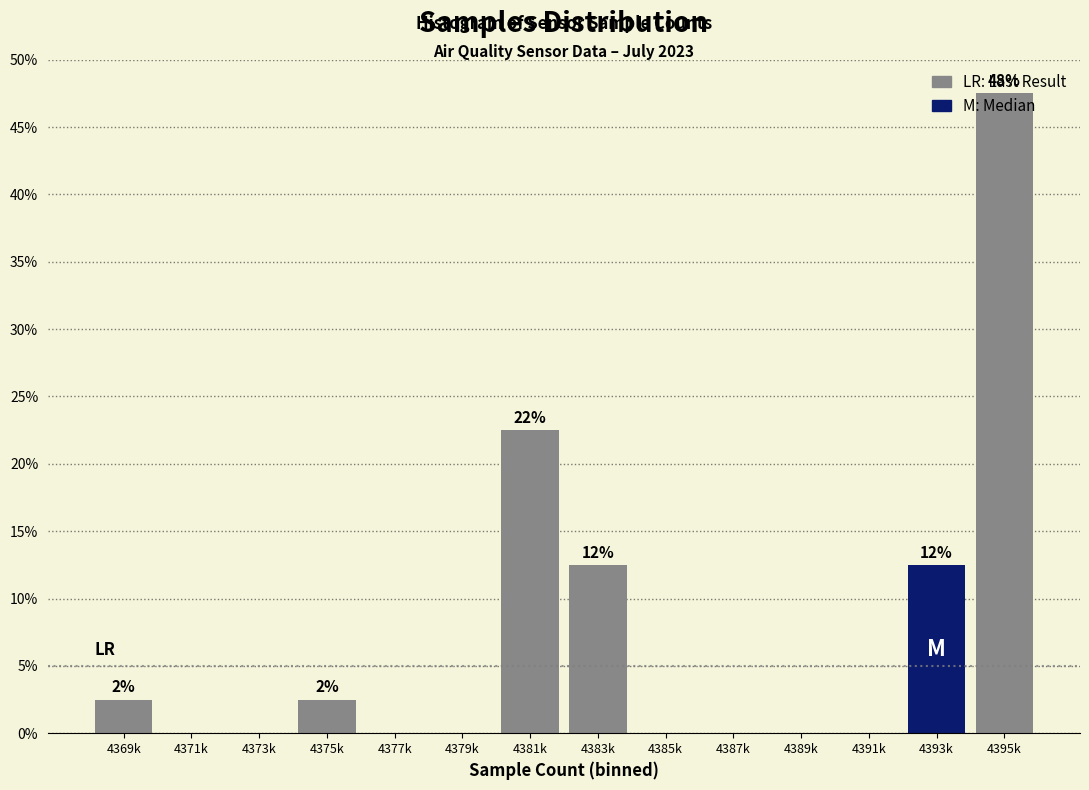

Is it true that the value at 4373k is 0.0?

True